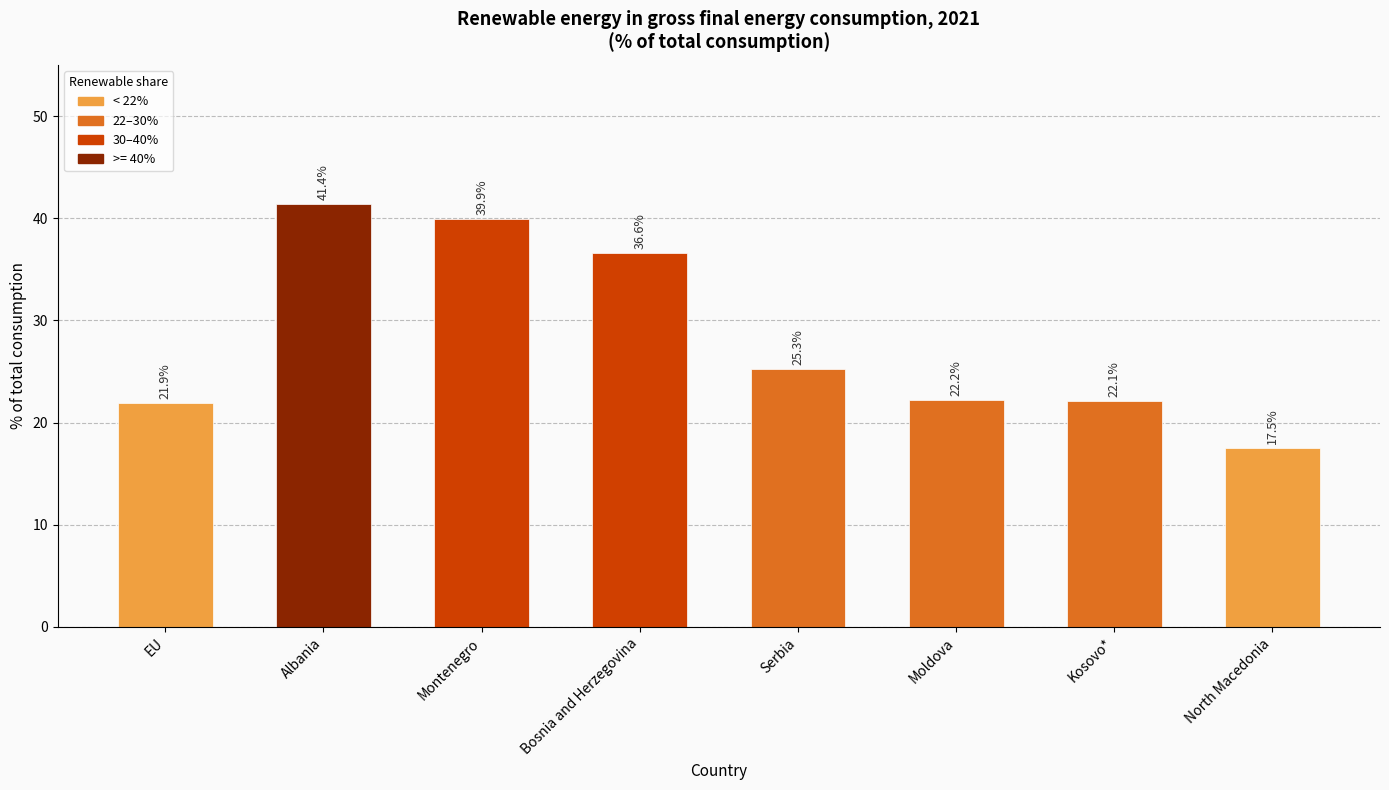

List the labels in order of value, smallest first.

North Macedonia, EU, Kosovo*, Moldova, Serbia, Bosnia and Herzegovina, Montenegro, Albania